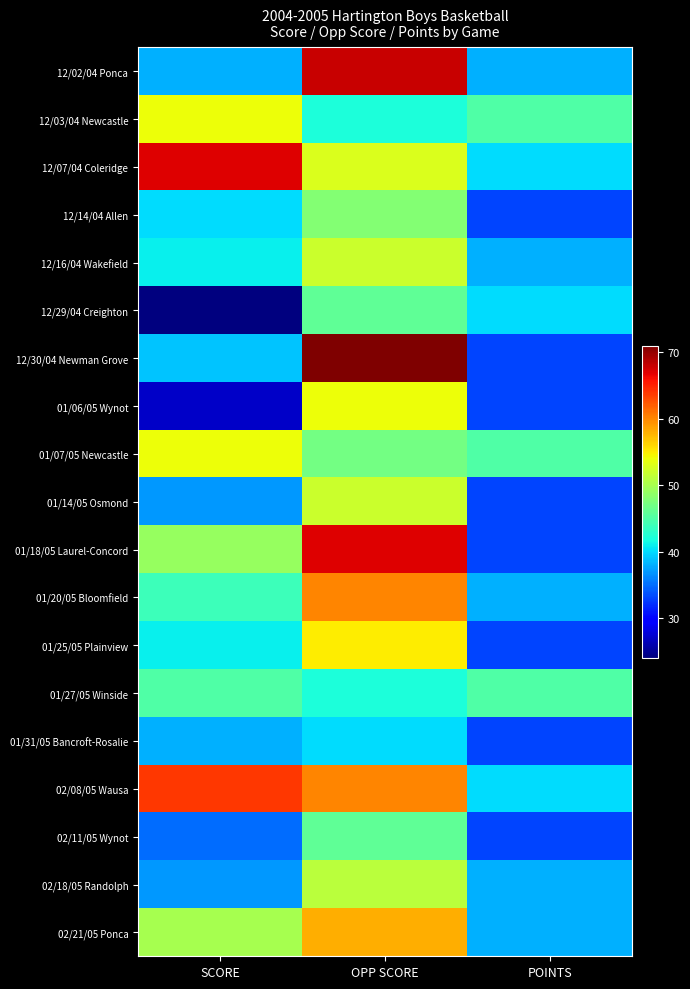

Which series has the largest range (max minus min)?

12/30/04 Newman Grove